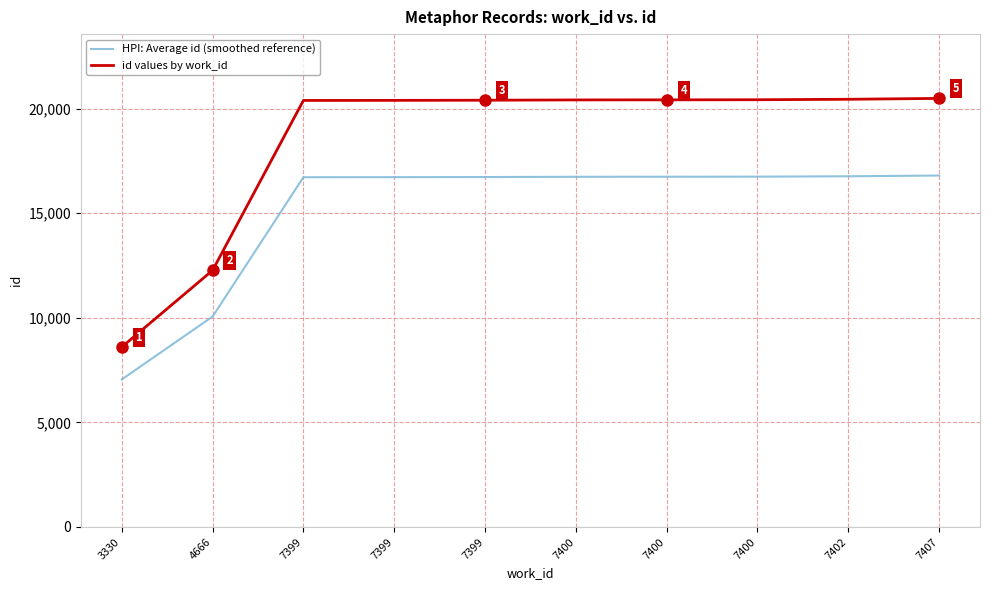

What is the value of the HPI: Average id (smoothed reference) point at the 7th from the left?

16736